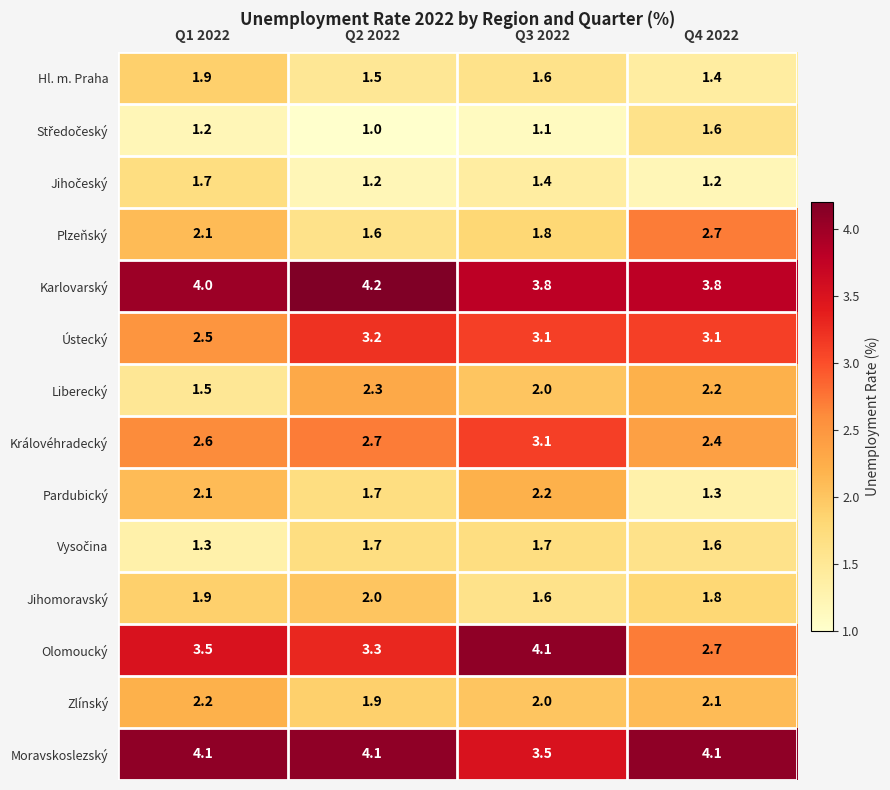

What is the sum of all Zlínský values?

8.2